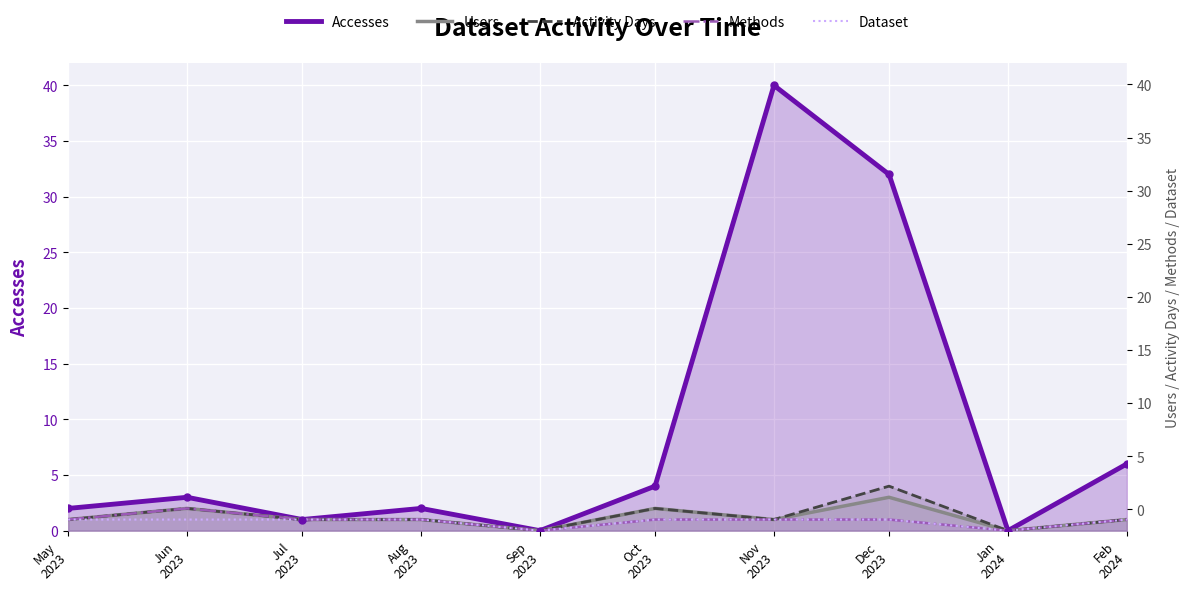

True or false: Users and Activity Days cross at least once.

False